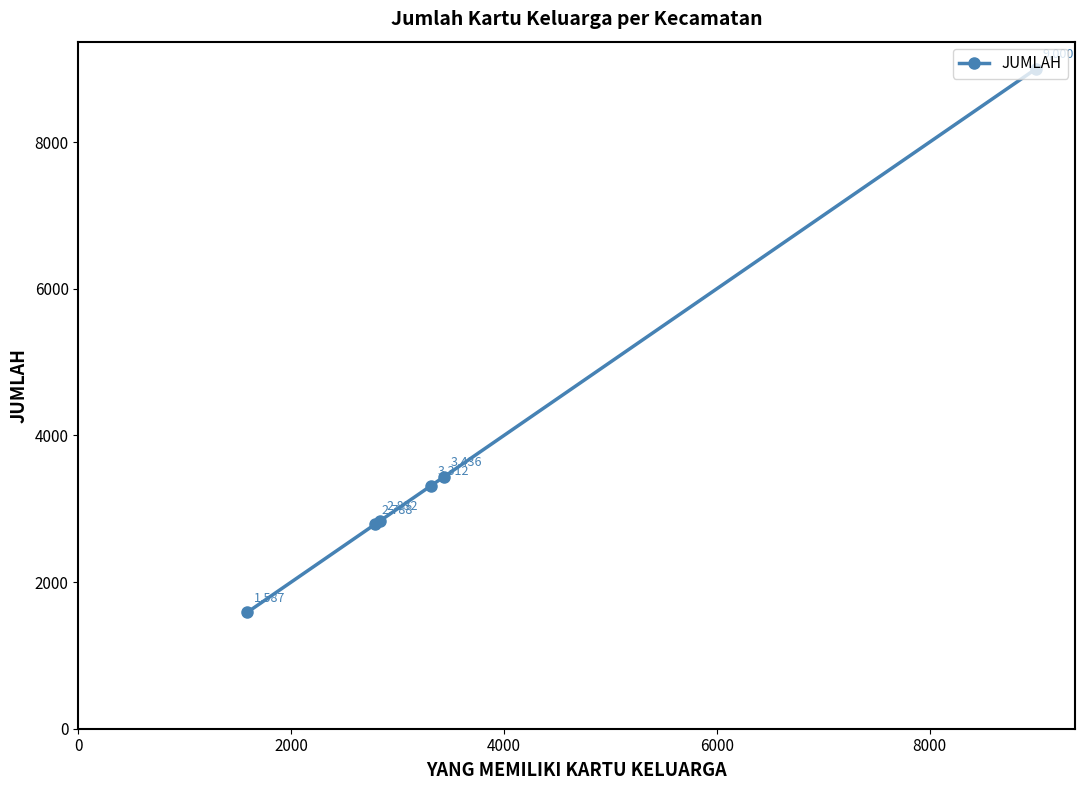

What is the maximum value shown in the chart?

9000